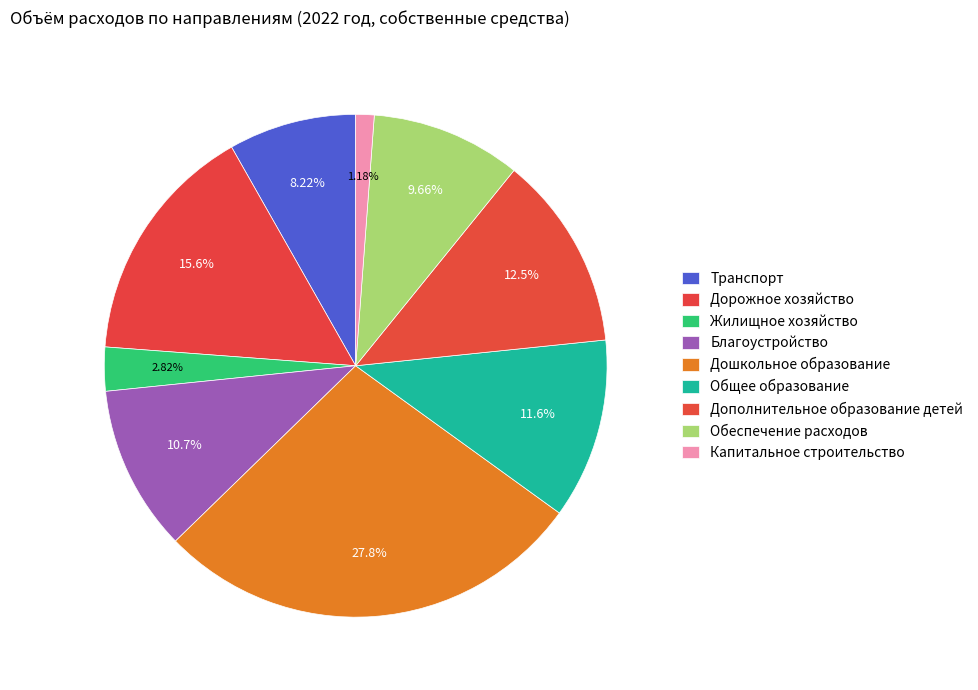

Between Дошкольное образование and Обеспечение расходов, which is larger?

Дошкольное образование